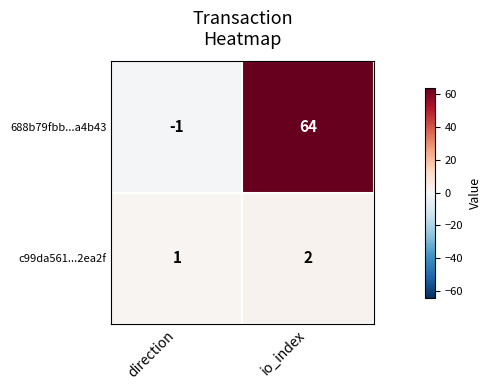

Reading right to left, what are all the values shown in this chart?

688b79fbb...a4b43: 64	-1
c99da561...2ea2f: 2	1